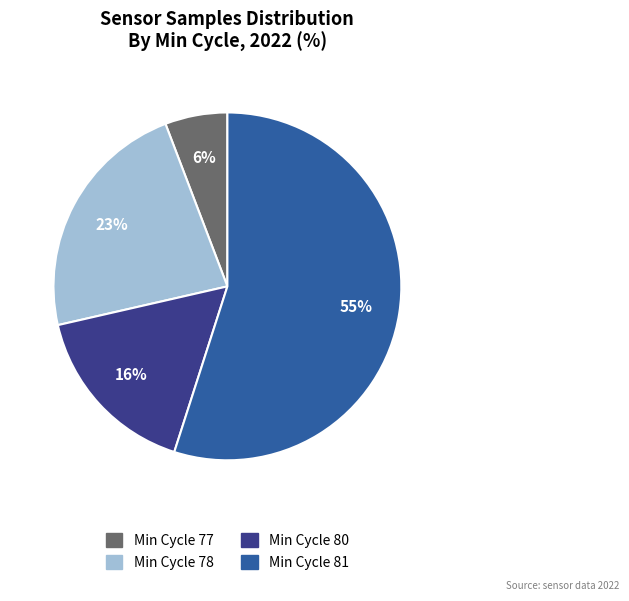

Is there any slice that represents more than half of the pie?

Yes